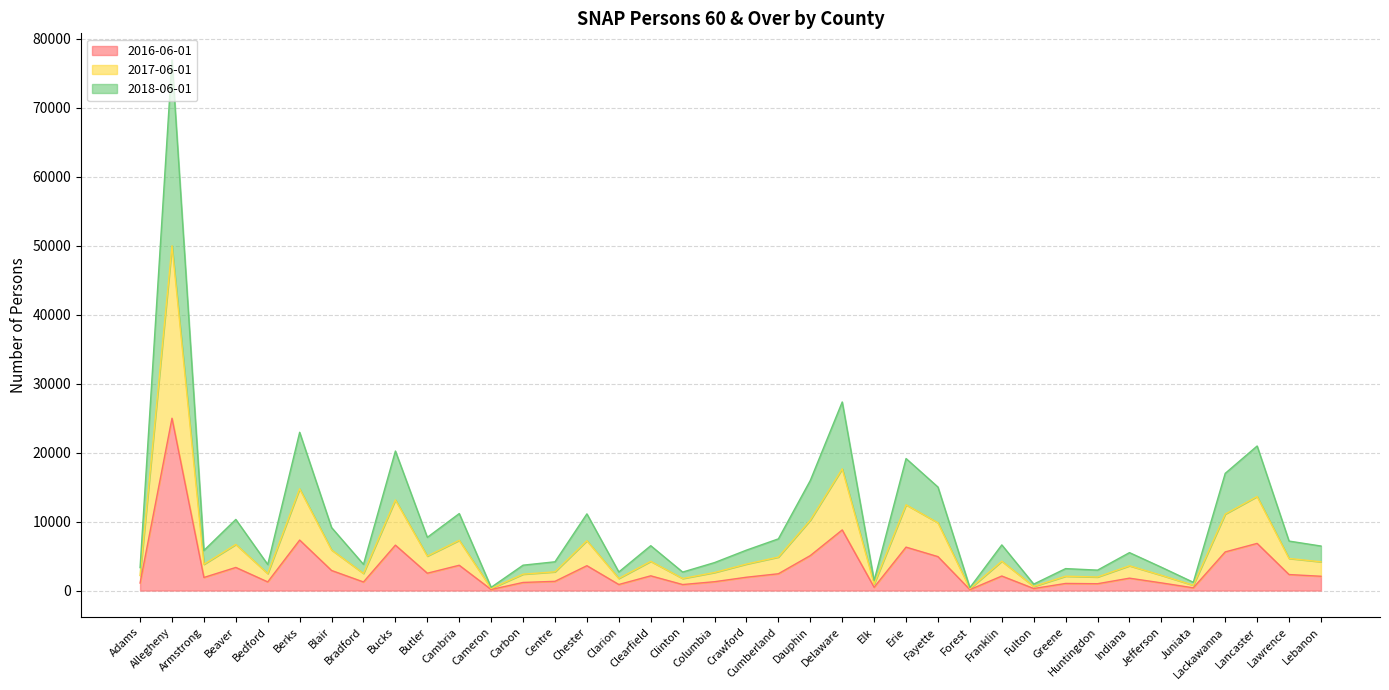

True or false: 2018-06-01 and 2016-06-01 intersect in this chart.

False